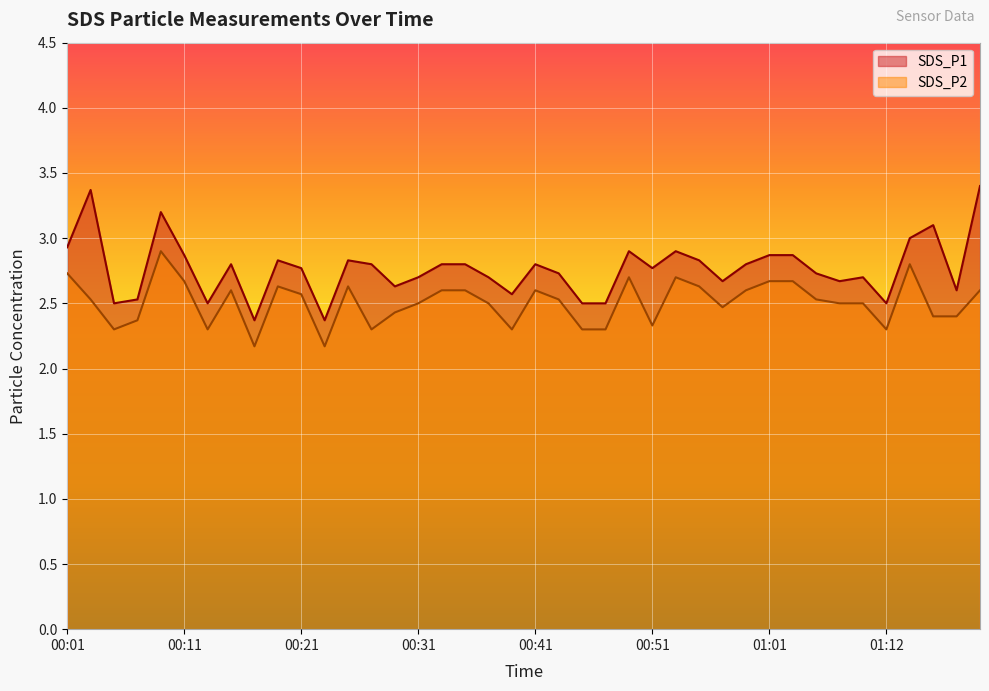

Does the chart display data point markers on the line(s)?

No